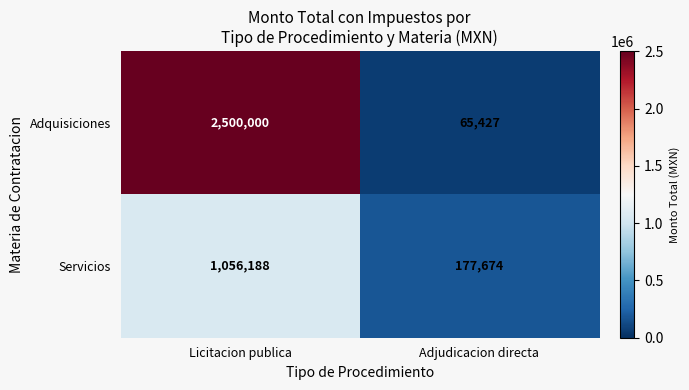

Count the number of categories in the chart.

2